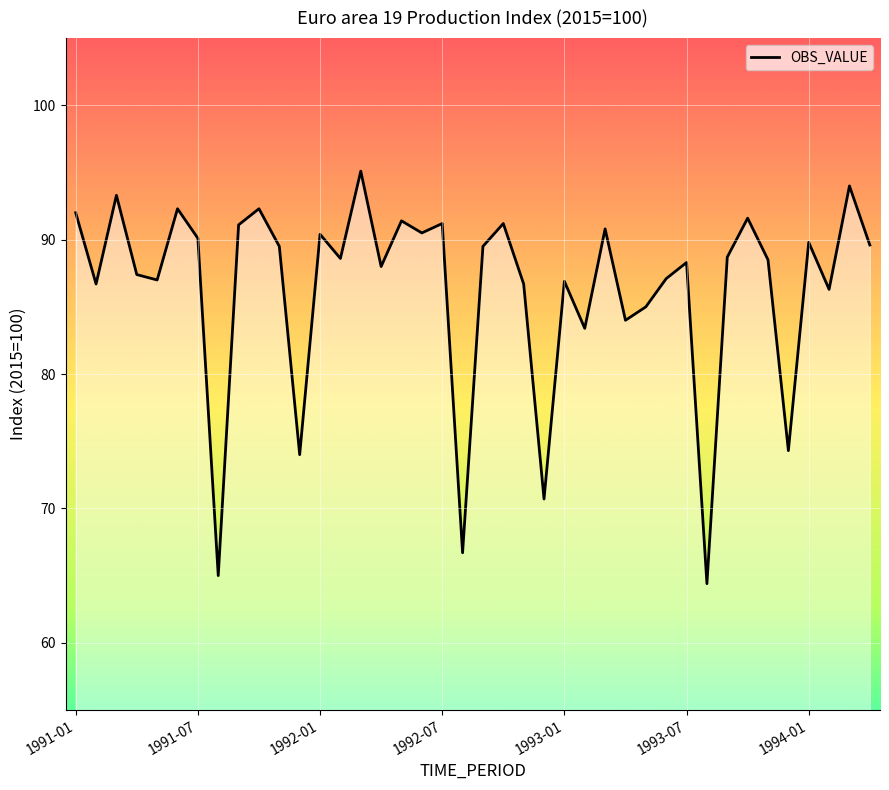

What is the difference between the maximum and minimum values?

30.7